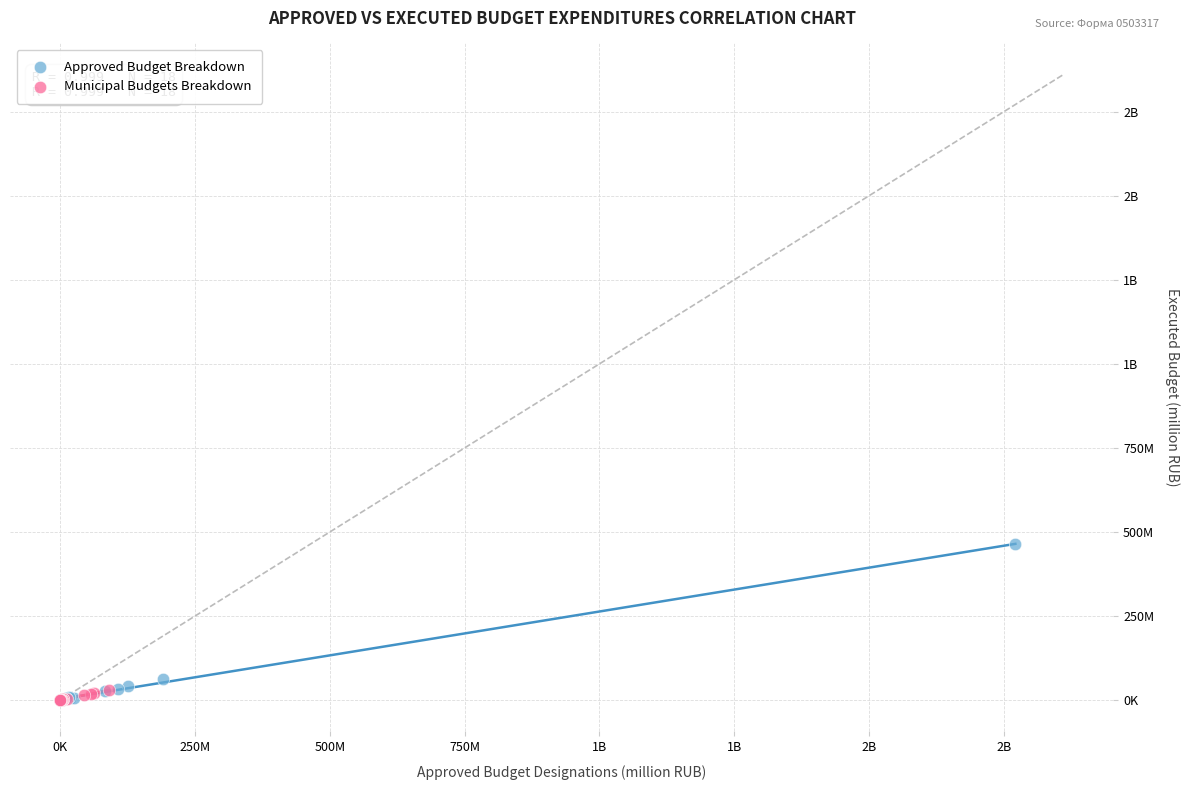

What are all the series names shown in the legend?

Approved Budget Breakdown, Municipal Budgets Breakdown